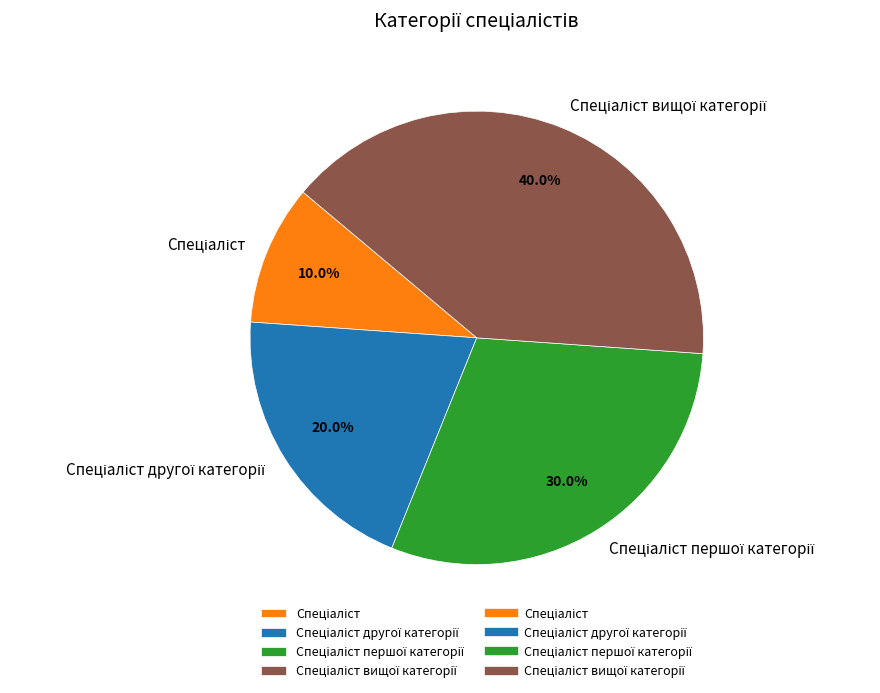

Is there a majority slice in this chart?

No